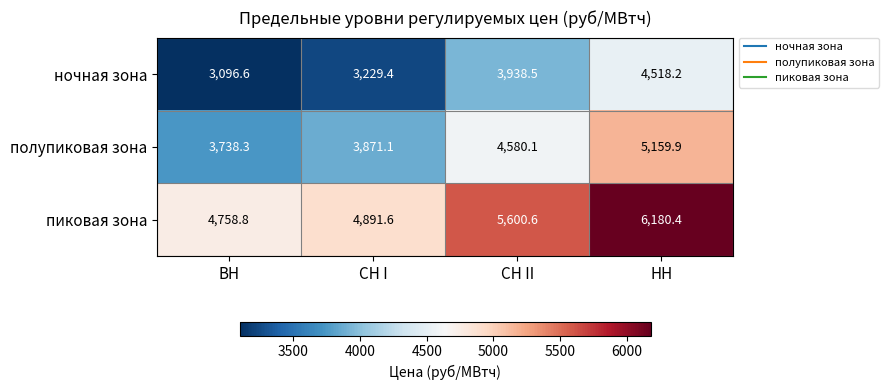

What is the difference between the ночная зона values at НН and СН I?

1288.8